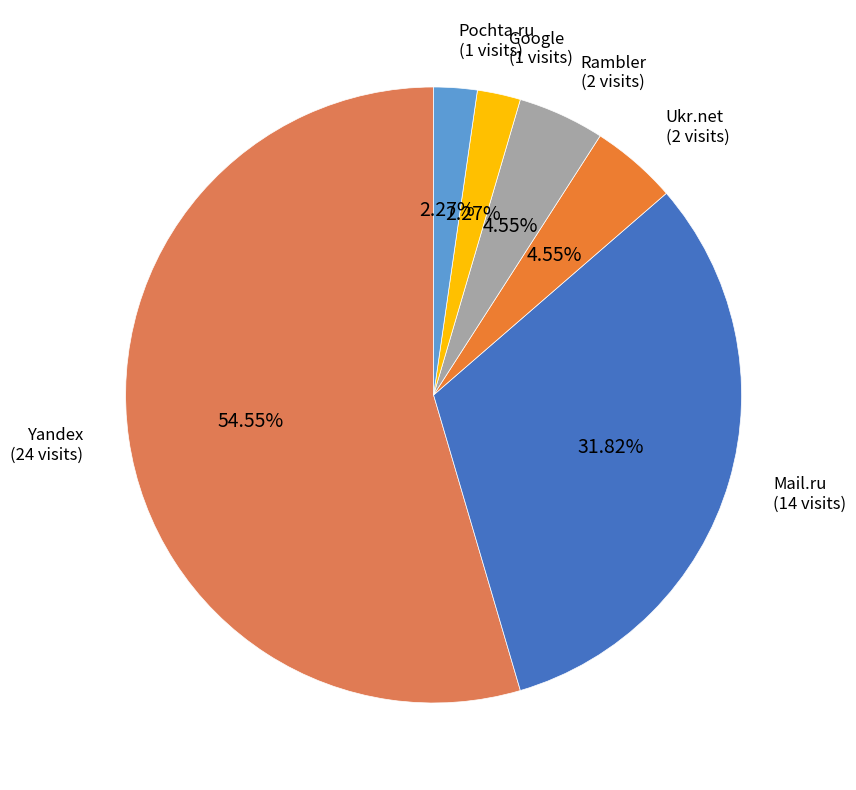

Do Mail.ru and Yandex together represent more than half of the pie?

Yes